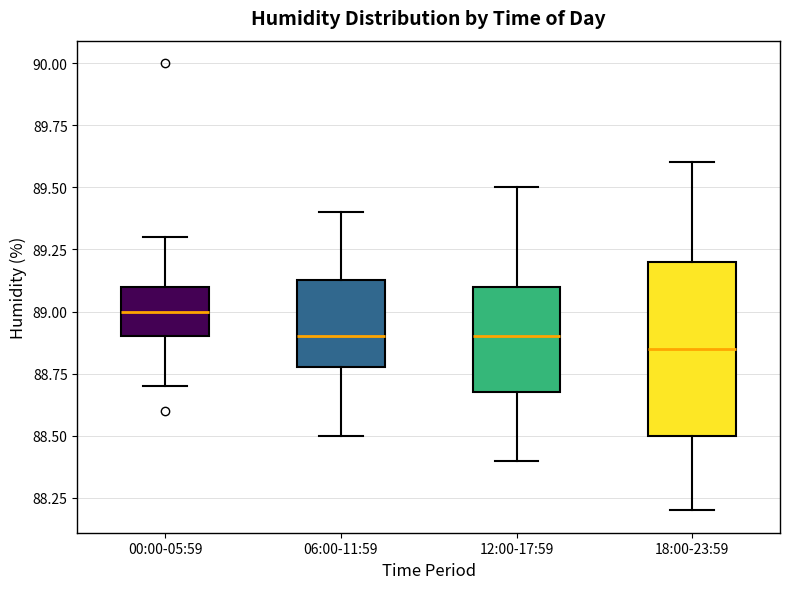

Reading left to right, read every box against the y-axis: the position of its median line, the range the box covers, and the ends of its whiskers. The values are not printed on the chart, so give them approximately, as read against the axis.

00:00-05:59: median 89.00, box 88.90 to 89.10, whiskers 88.70 to 89.30
06:00-11:59: median 88.90, box 88.80 to 89.15, whiskers 88.50 to 89.40
12:00-17:59: median 88.90, box 88.70 to 89.10, whiskers 88.40 to 89.50
18:00-23:59: median 88.85, box 88.50 to 89.20, whiskers 88.20 to 89.60